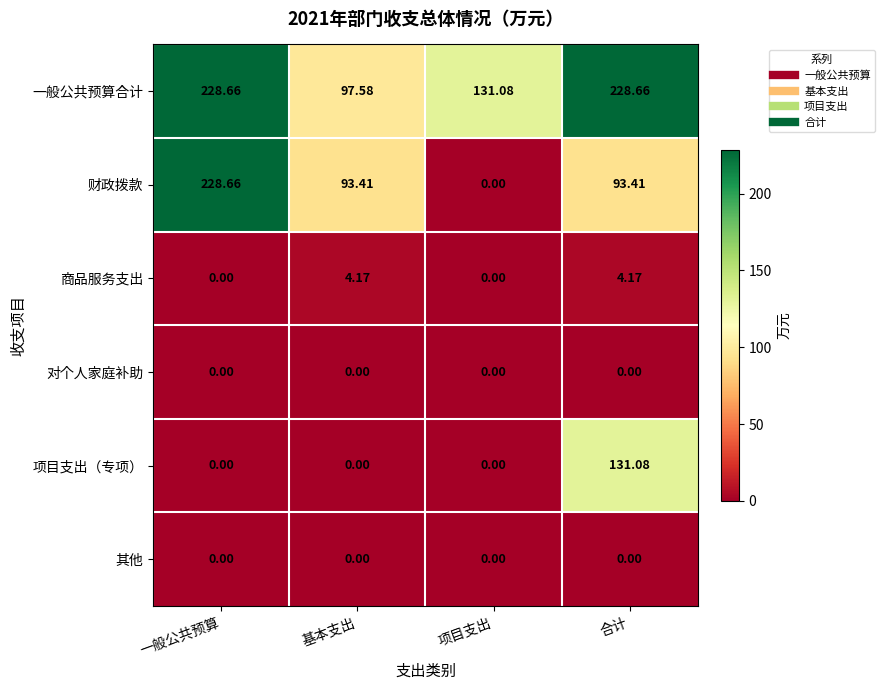

Which series has the widest spread of values?

财政拨款